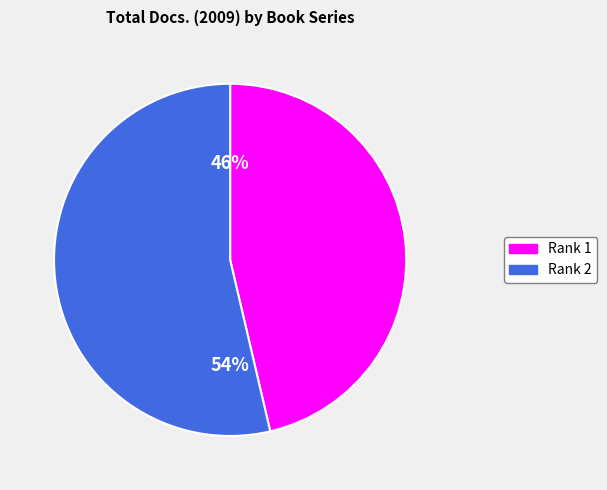

Is there any slice that represents more than half of the pie?

Yes